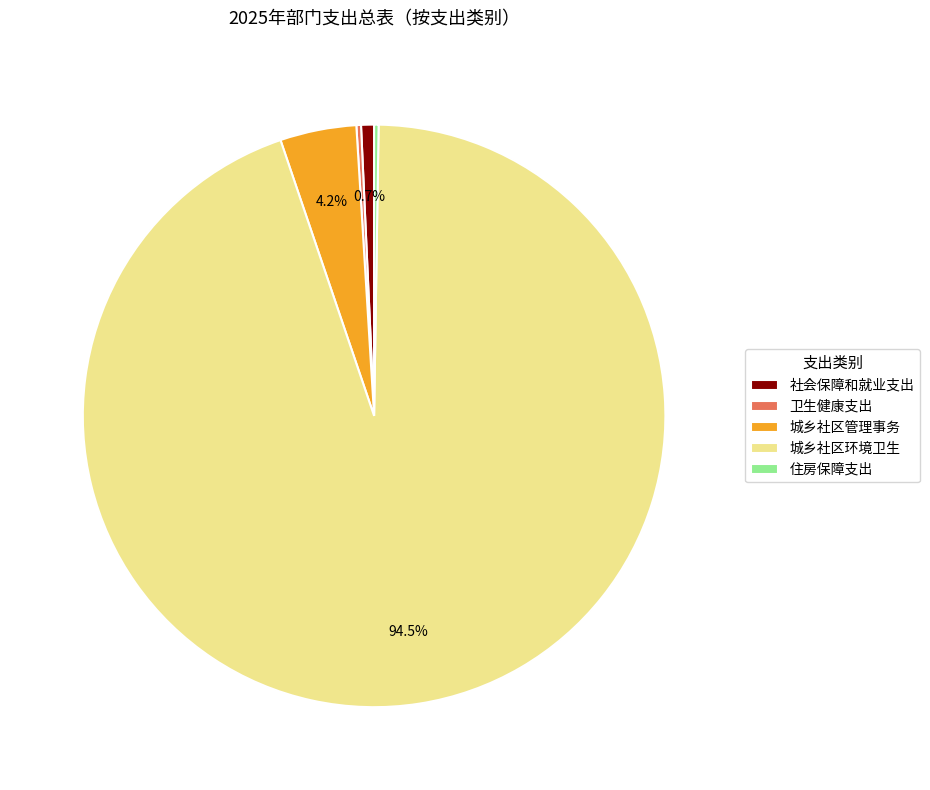

Which slice is the largest?

城乡社区环境卫生